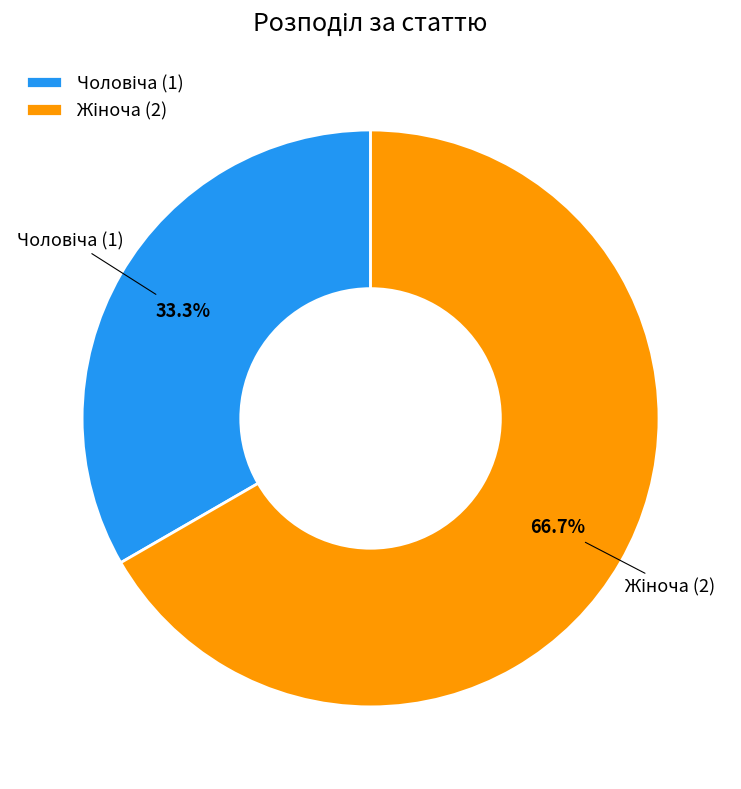

Is there a majority slice in this chart?

Yes